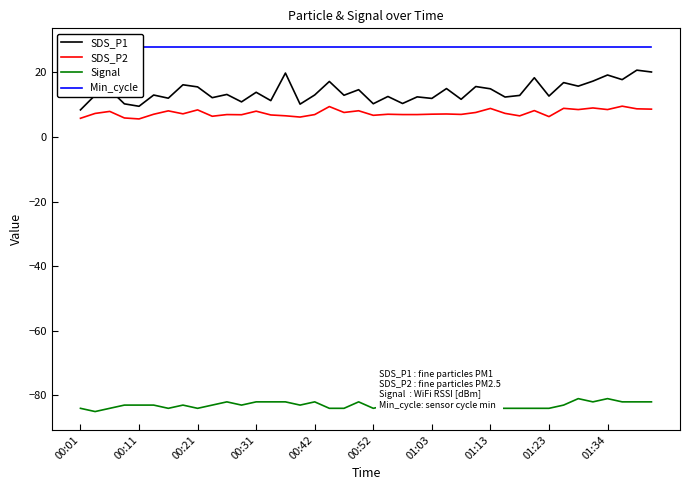

Which series has the largest total across all categories?

Min_cycle